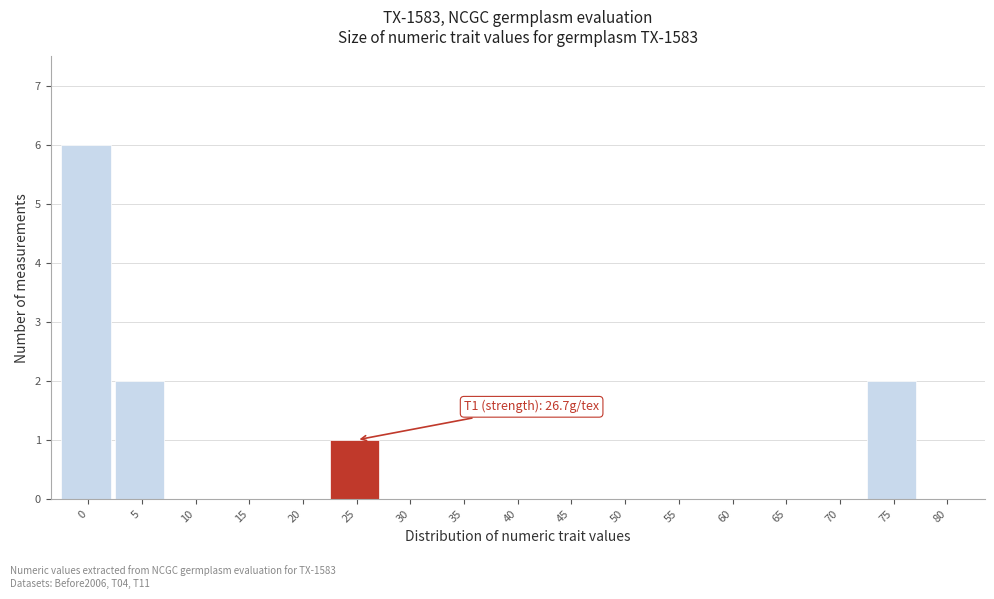

Reading right to left, transcribe all the data shown in this chart.

80=0	75=2	70=0	65=0	60=0	55=0	50=0	45=0	40=0	35=0	30=0	25=1	20=0	15=0	10=0	5=2	0=6